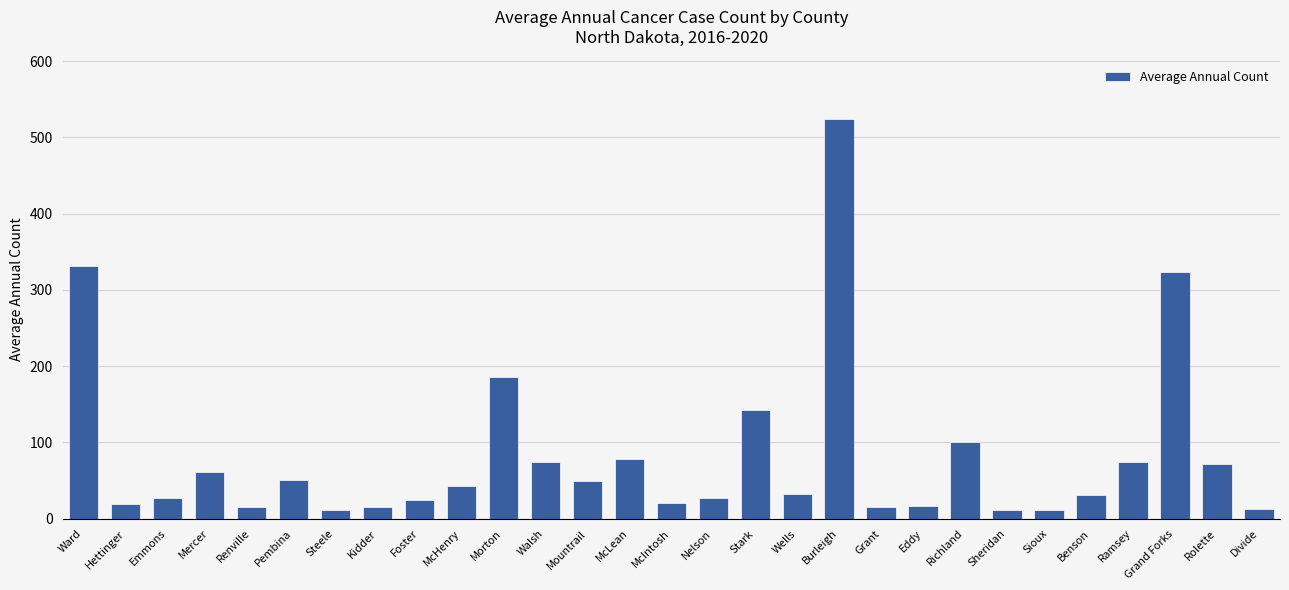

What is the smallest value displayed?

11